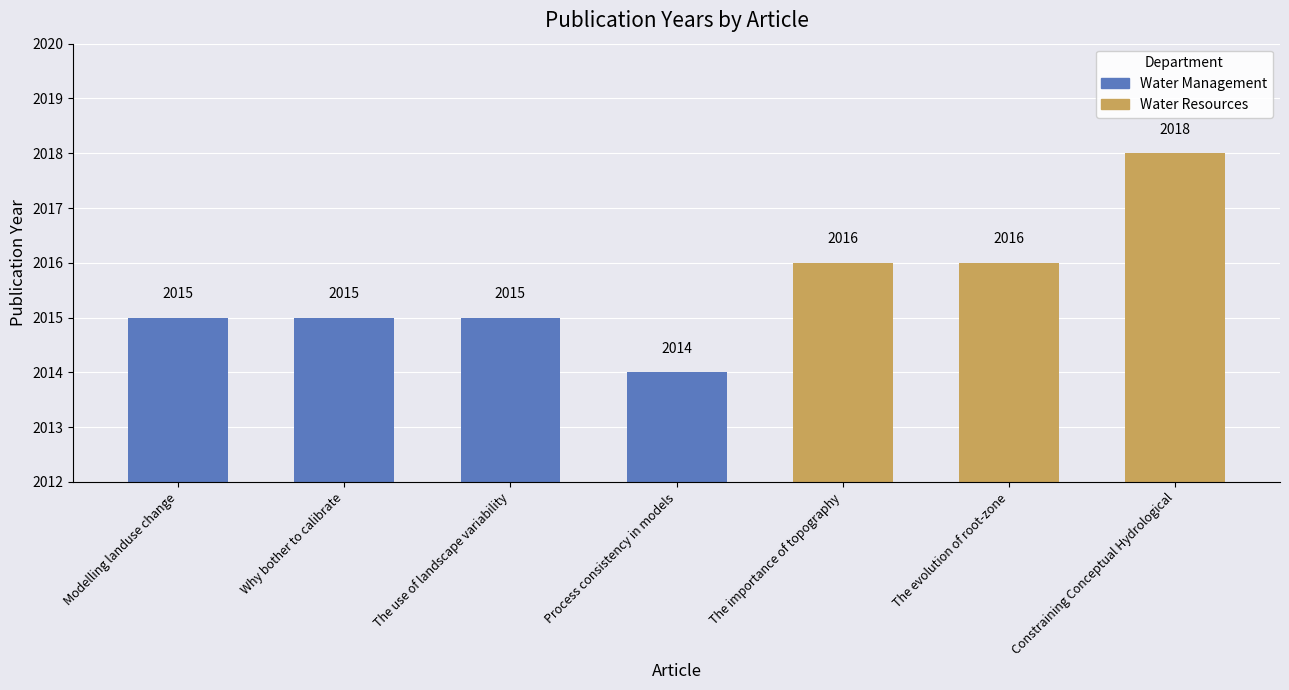

What is the label of the 6th bar from the left?

The evolution of root-zone